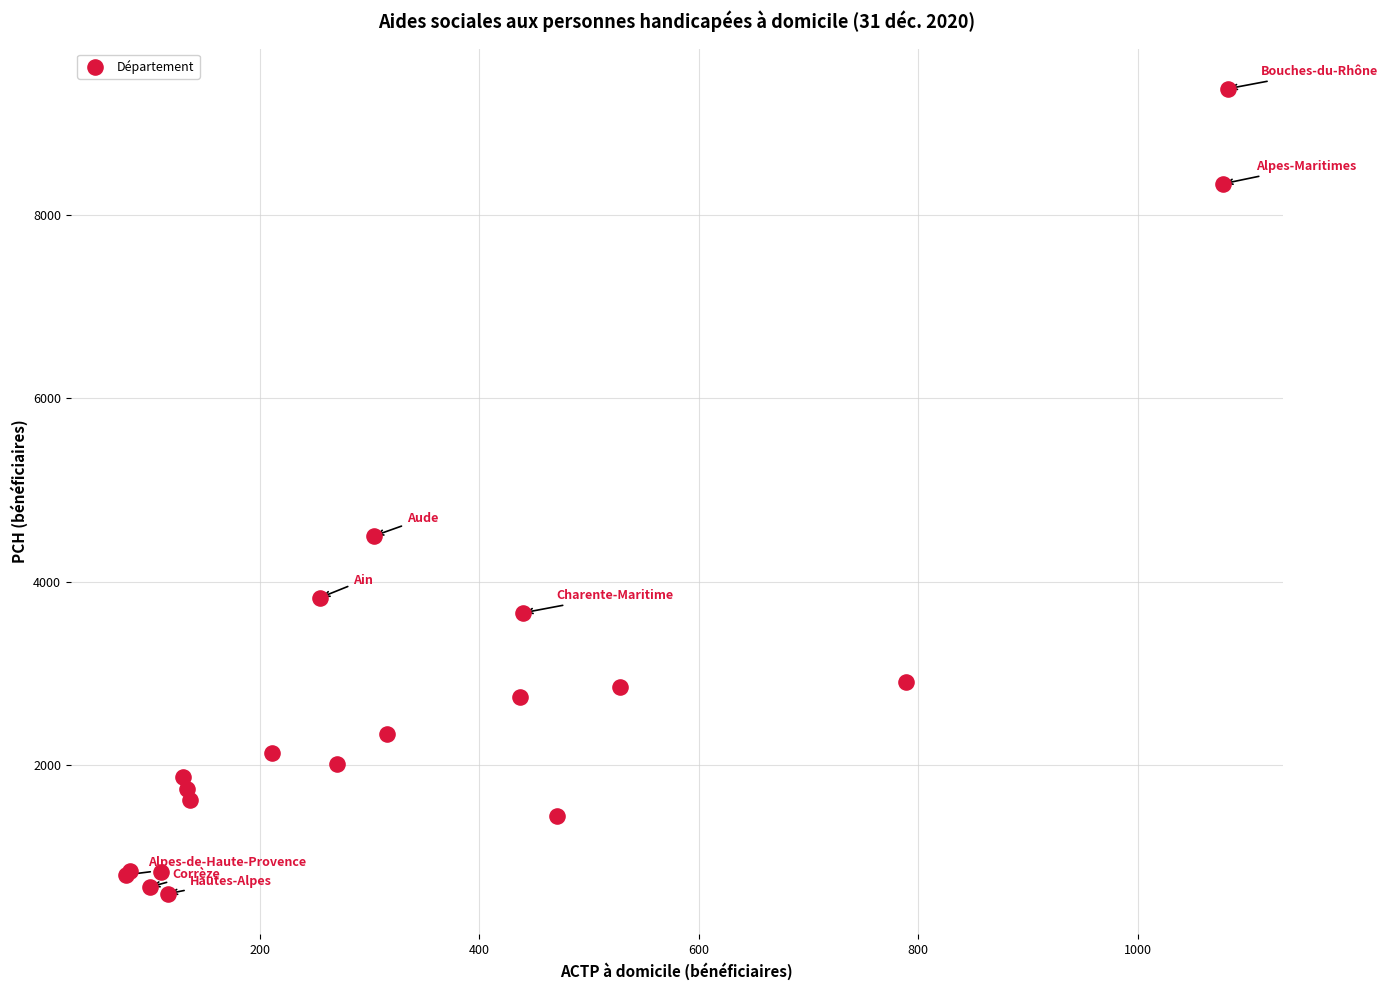

What Y value in the scatter plot is closest to 4987?

4501